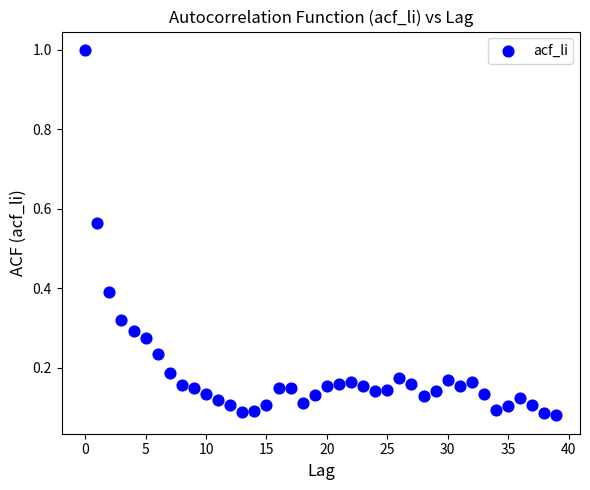

What is the range of Y values (max minus min)?

0.9